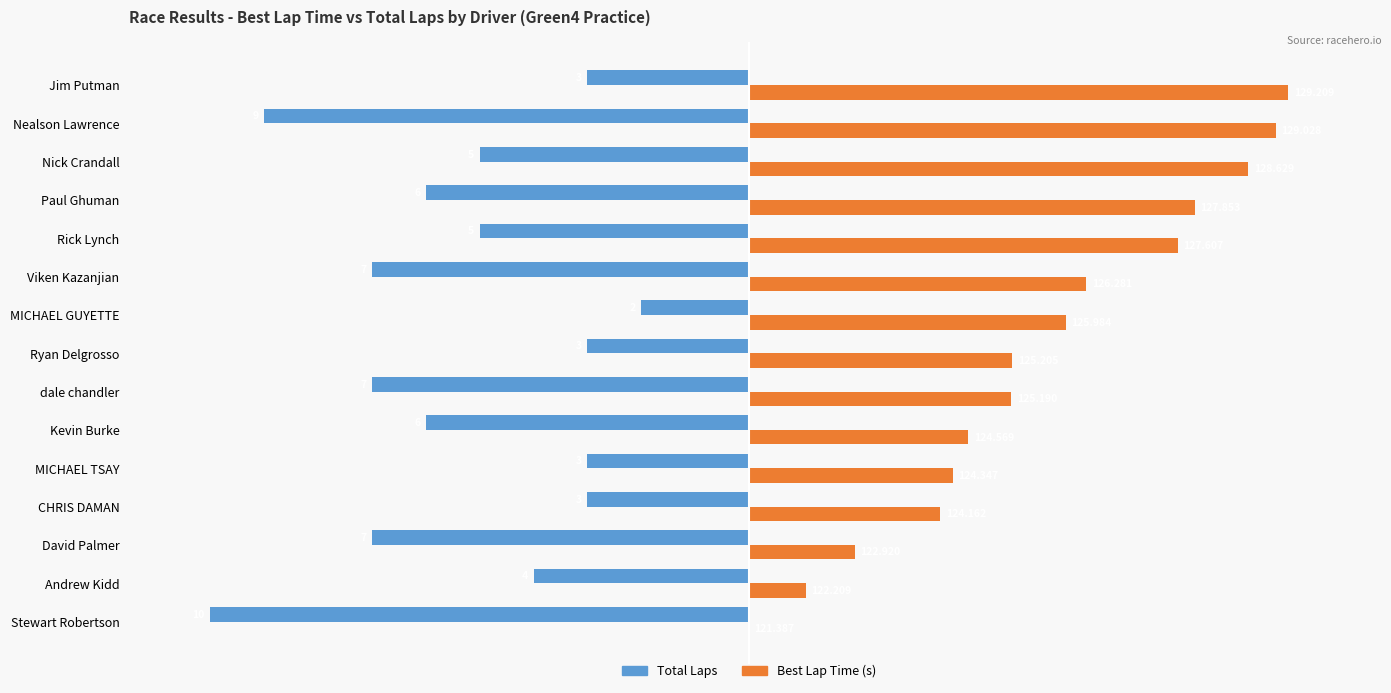

What are all the series names shown in the legend?

Total Laps, Best Lap Time (s)